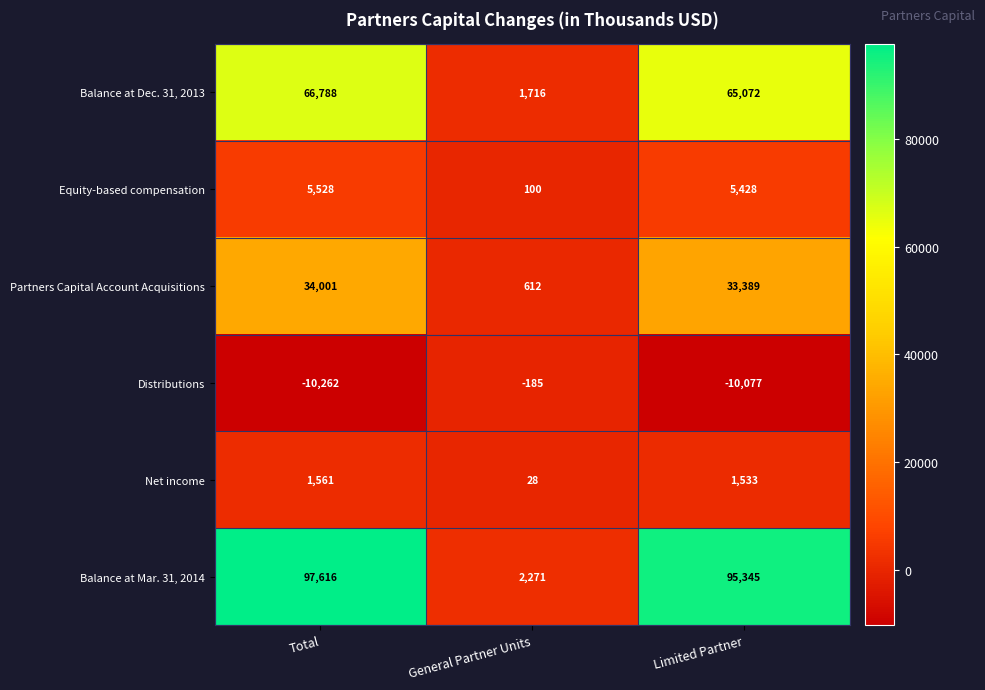

How many distinct data groups are displayed?

6